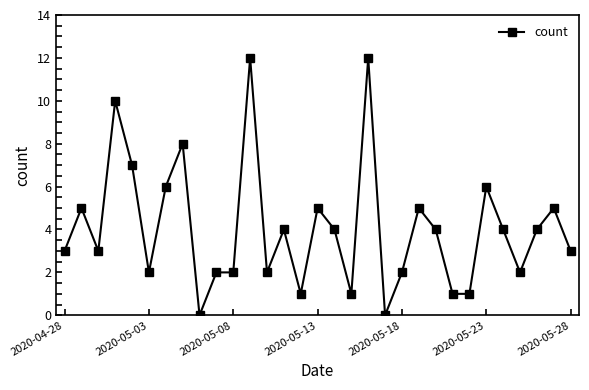

How many categories are shown in the chart?

31